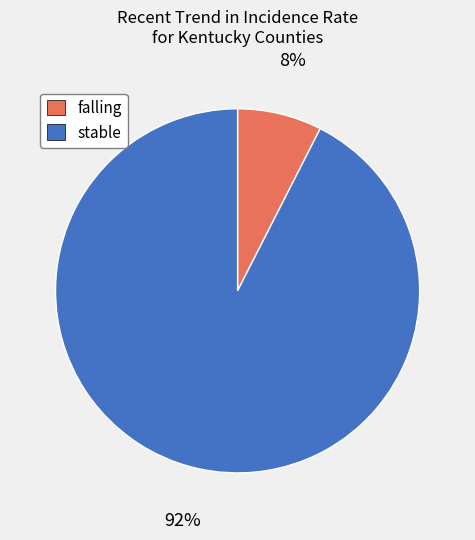

Combined, do falling and stable account for over 50%?

Yes